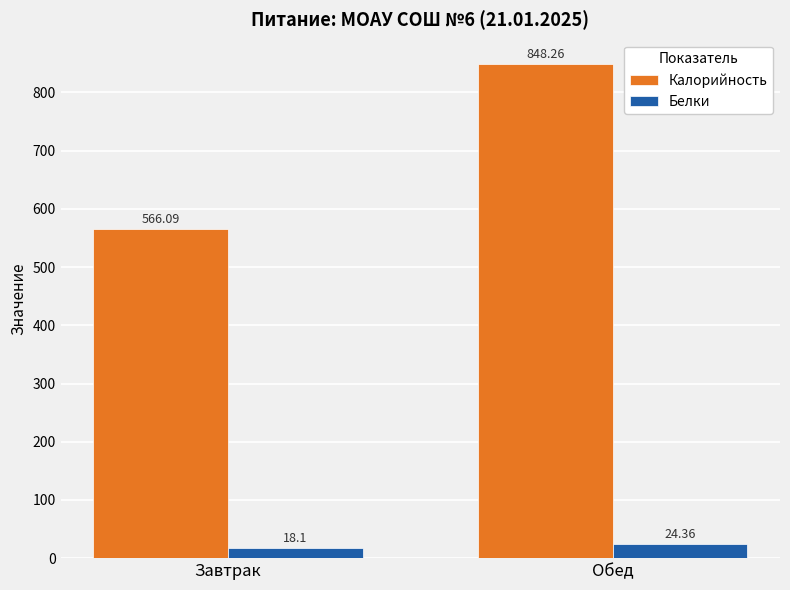

What is the difference between the Калорийность values at Обед and Завтрак?

282.2